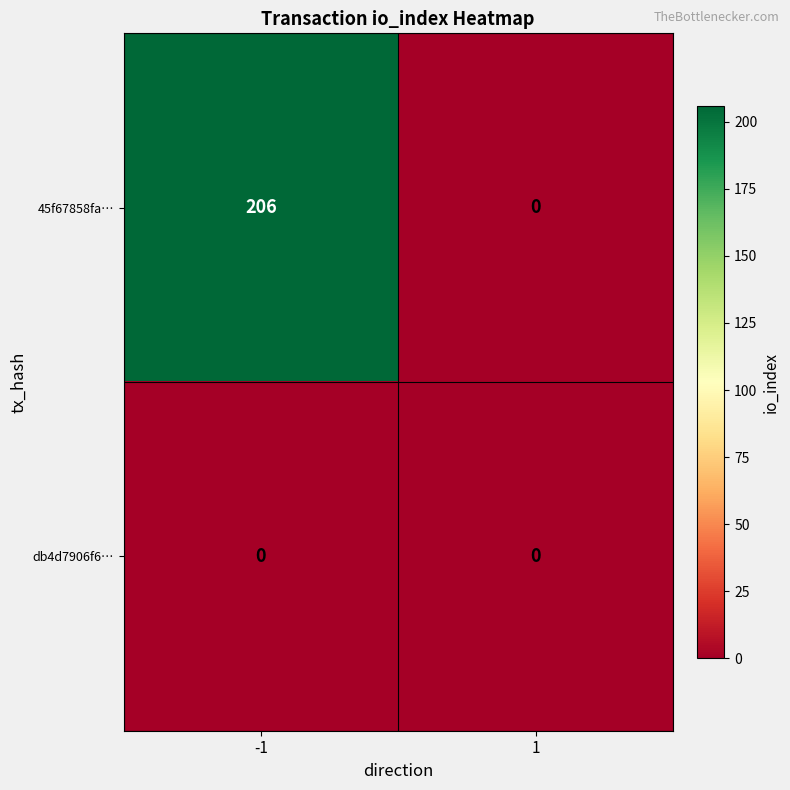

Is the value of 45f67858fa… at -1 greater than the value of db4d7906f6… at 1?

Yes